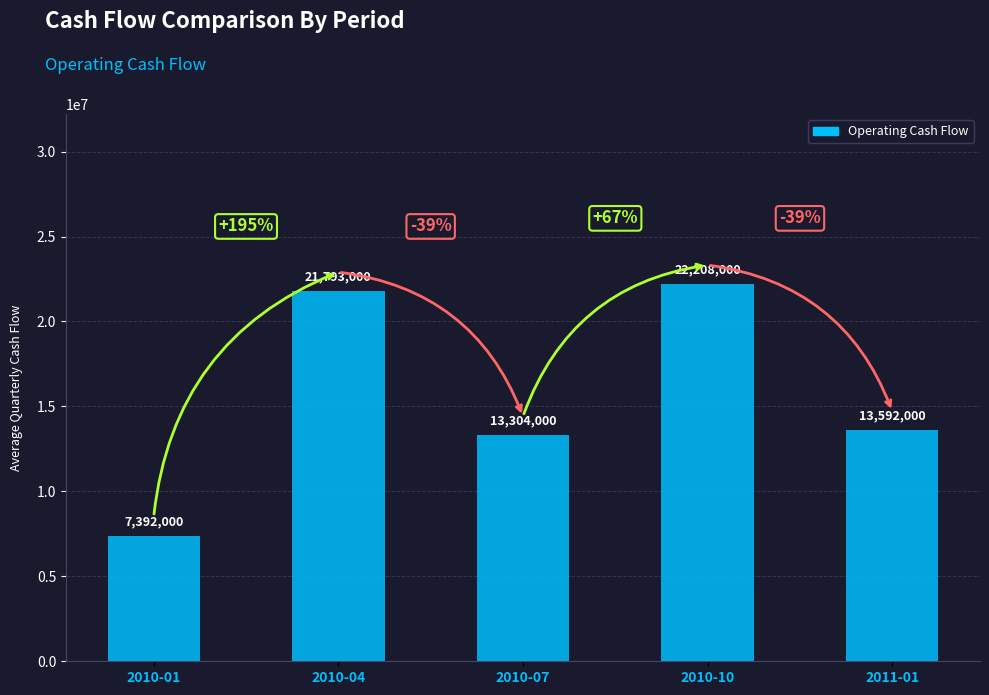

What is the difference between the second highest and minimum values?

14401000